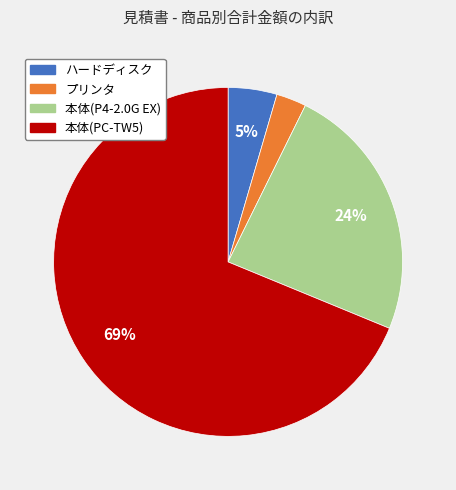

Between プリンタ and 本体(P4-2.0G EX), which is larger?

本体(P4-2.0G EX)